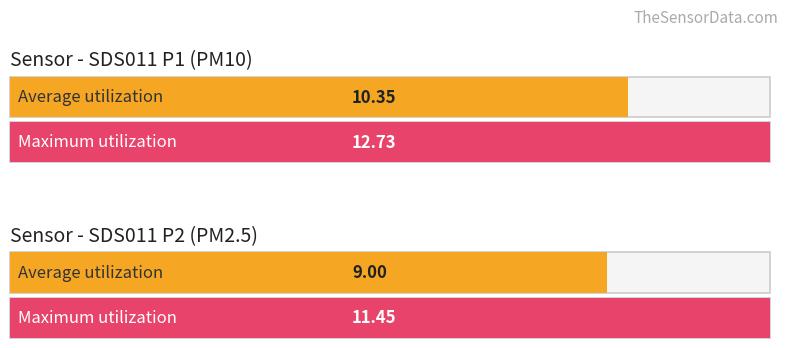

Is it true that SDS_P2 equals 12.7 at 00:47?

False